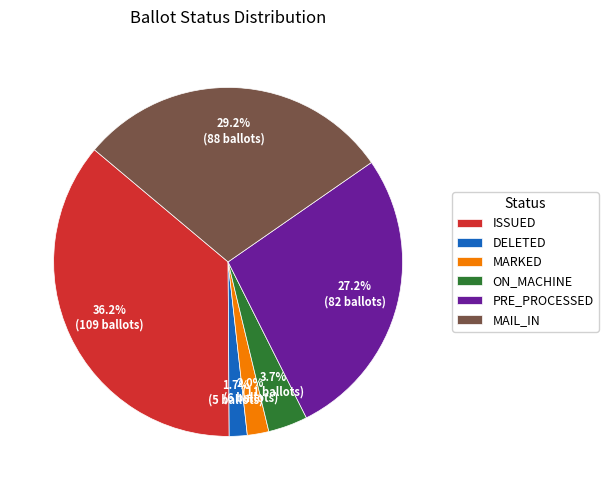

Combined, do MARKED and PRE_PROCESSED account for over 50%?

No